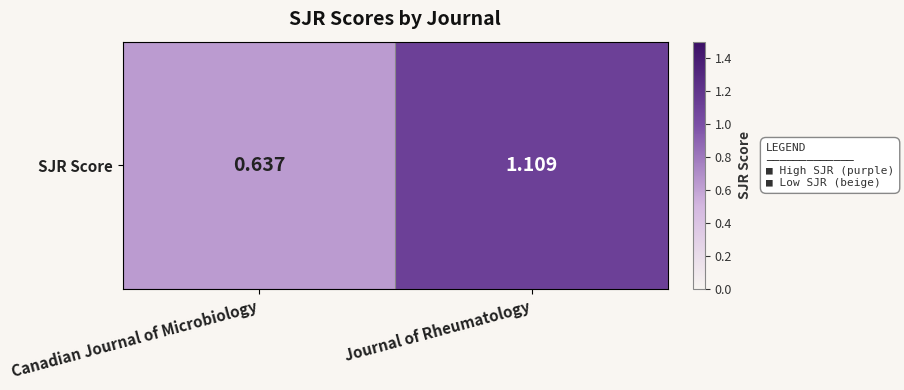

Which has a higher value, Journal of Rheumatology or Canadian Journal of Microbiology?

Journal of Rheumatology